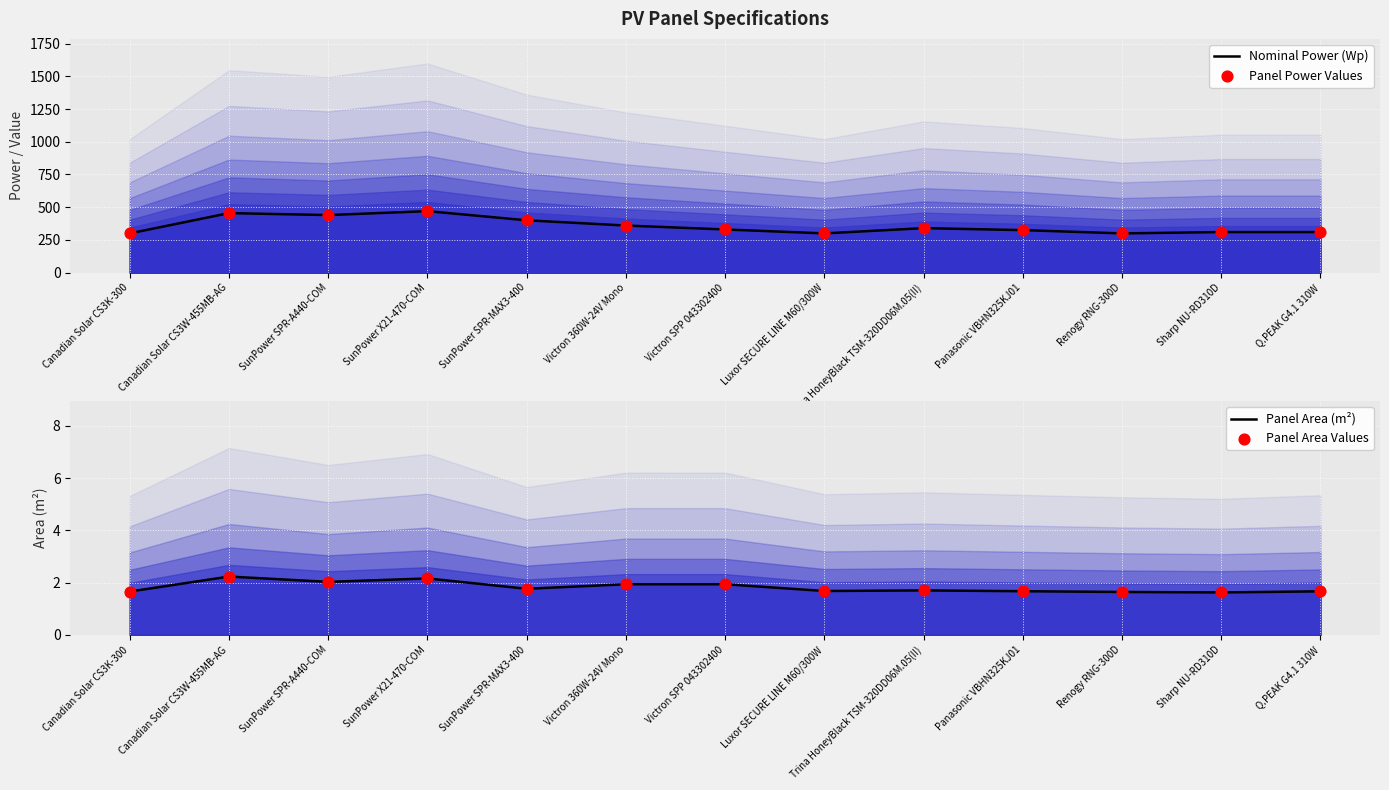

Which series reaches the minimum Y coordinate?

Panel Area (m²)